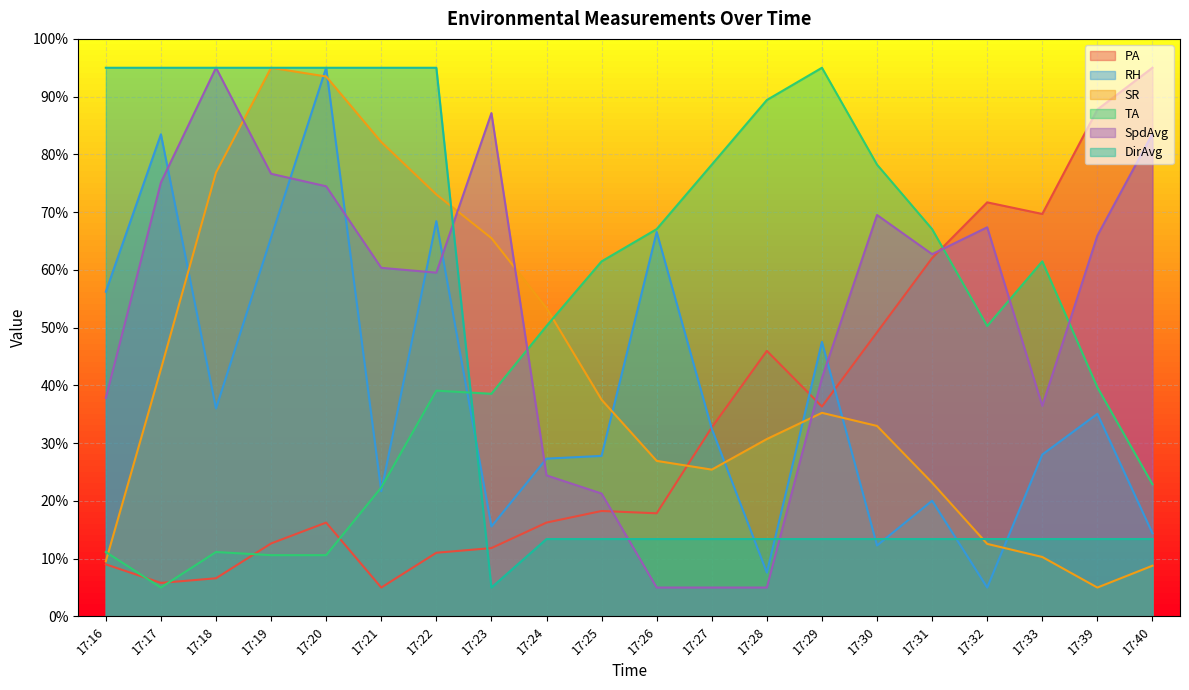

True or false: TA has more than 2 points higher than both neighbors.

True